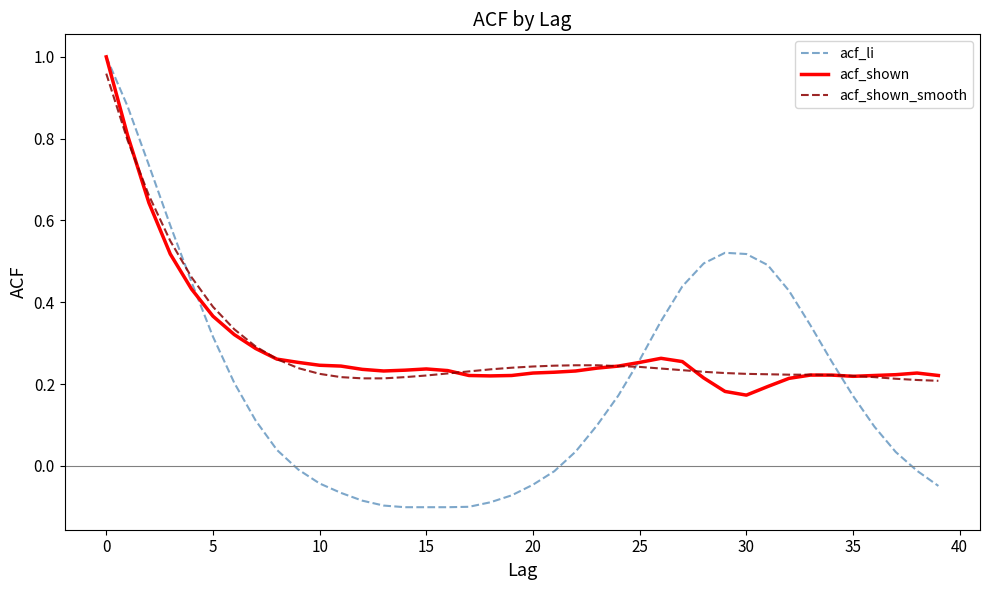

Which series has the widest spread of values?

acf_li